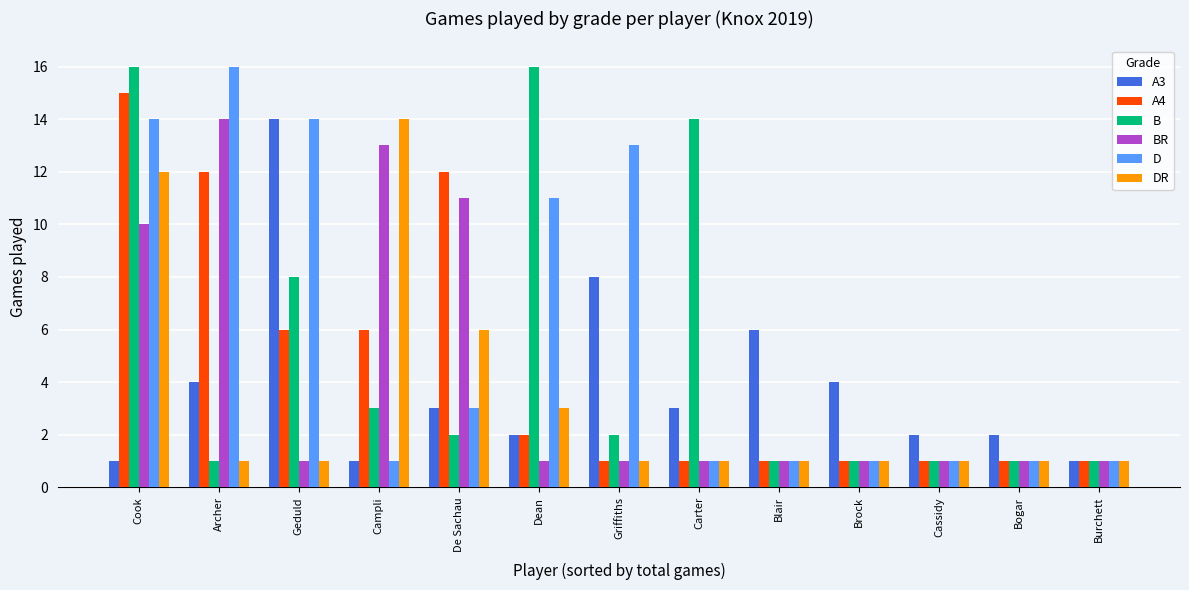

How many data points does each series have?

13